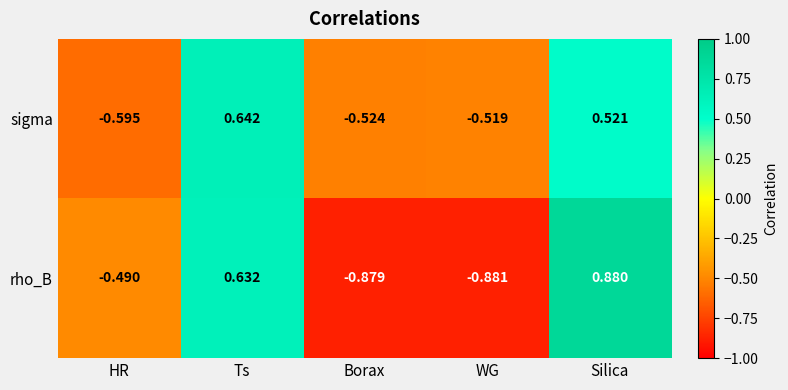

List the labels in order of sigma value, largest first.

Ts, Silica, WG, Borax, HR